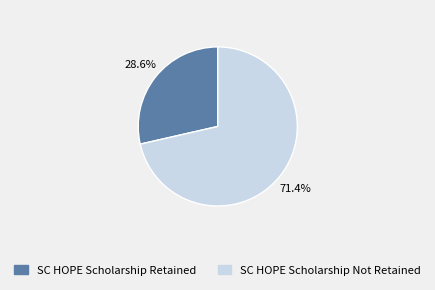

Combined, what portion of the pie is SC HOPE Scholarship Retained and SC HOPE Scholarship Not Retained?

100.0%